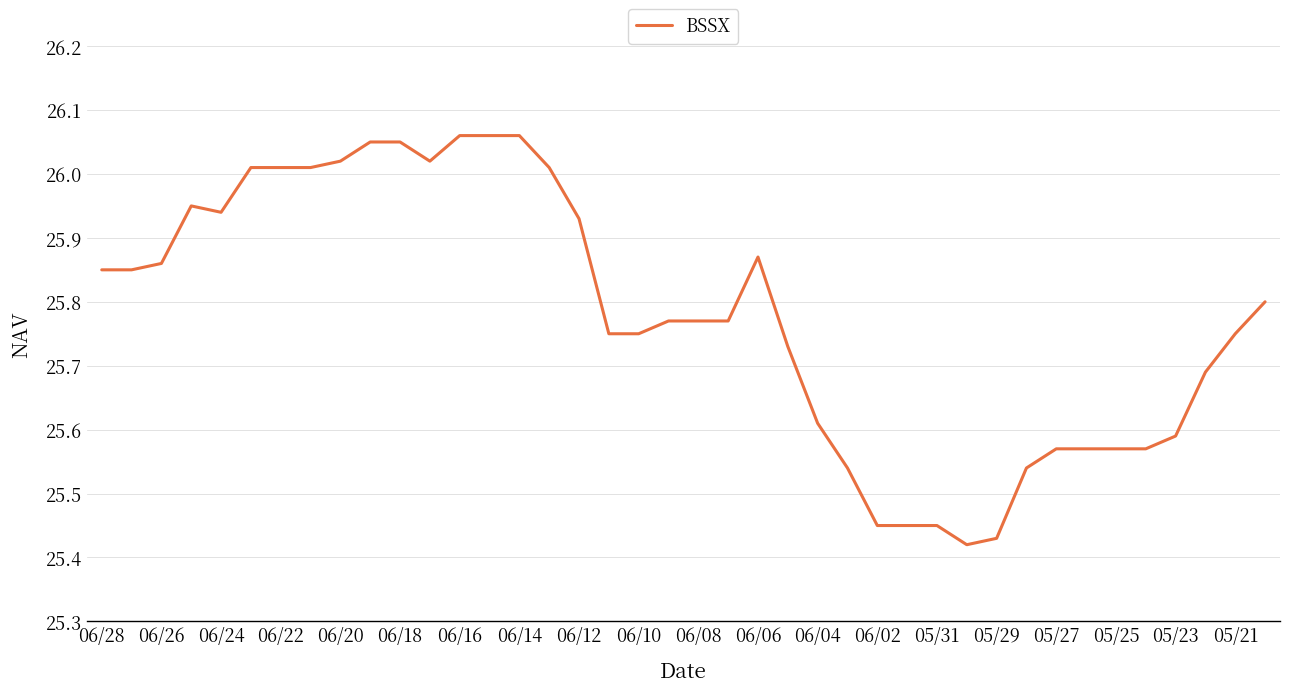

What is the maximum value shown in the chart?

26.1